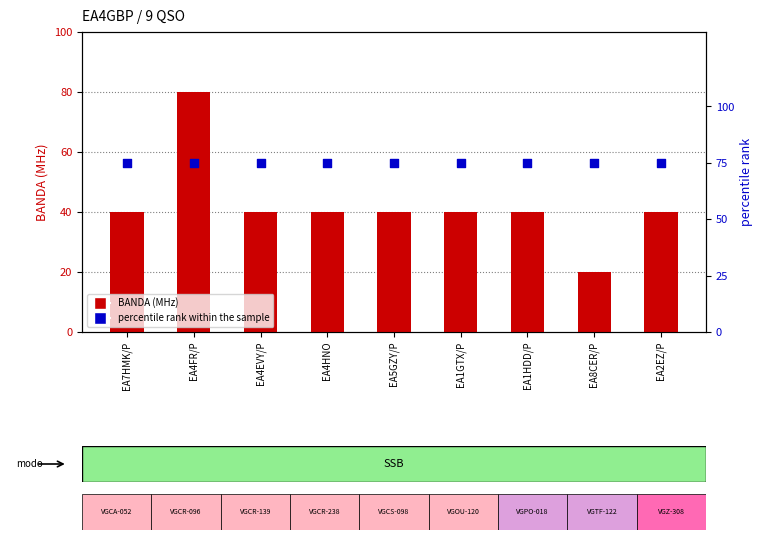

Which series contains the highest Y value?

BANDA (MHz)